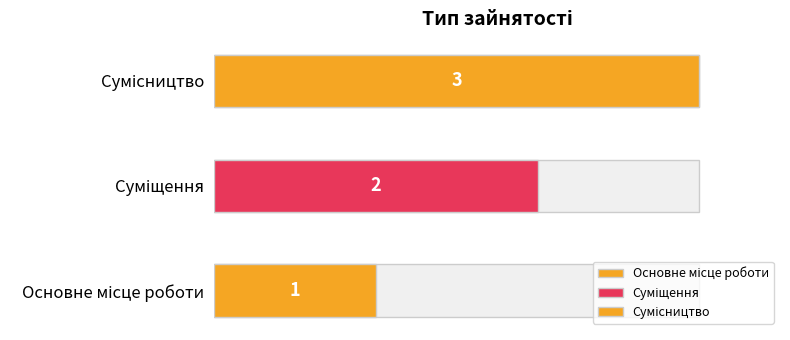

How many bars are there in total?

3